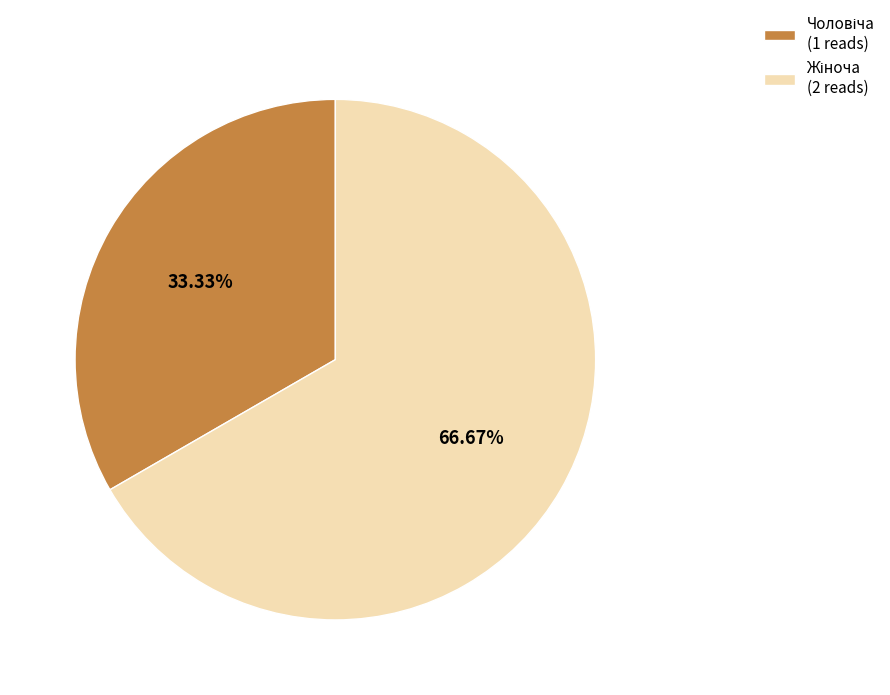

Is there a majority slice in this chart?

Yes